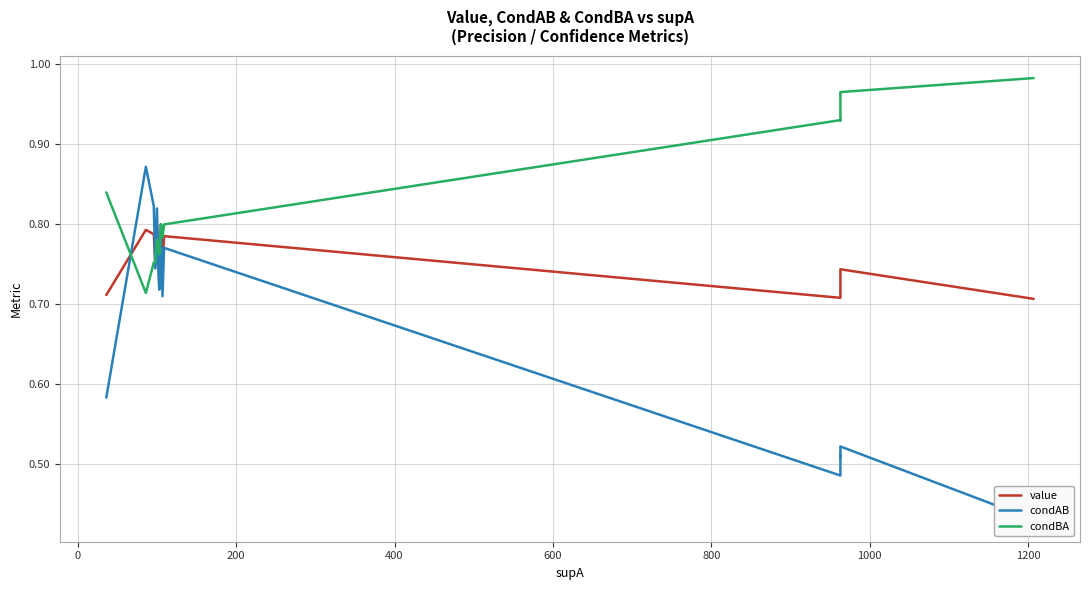

Is this an area chart (filled region under the line)?

No